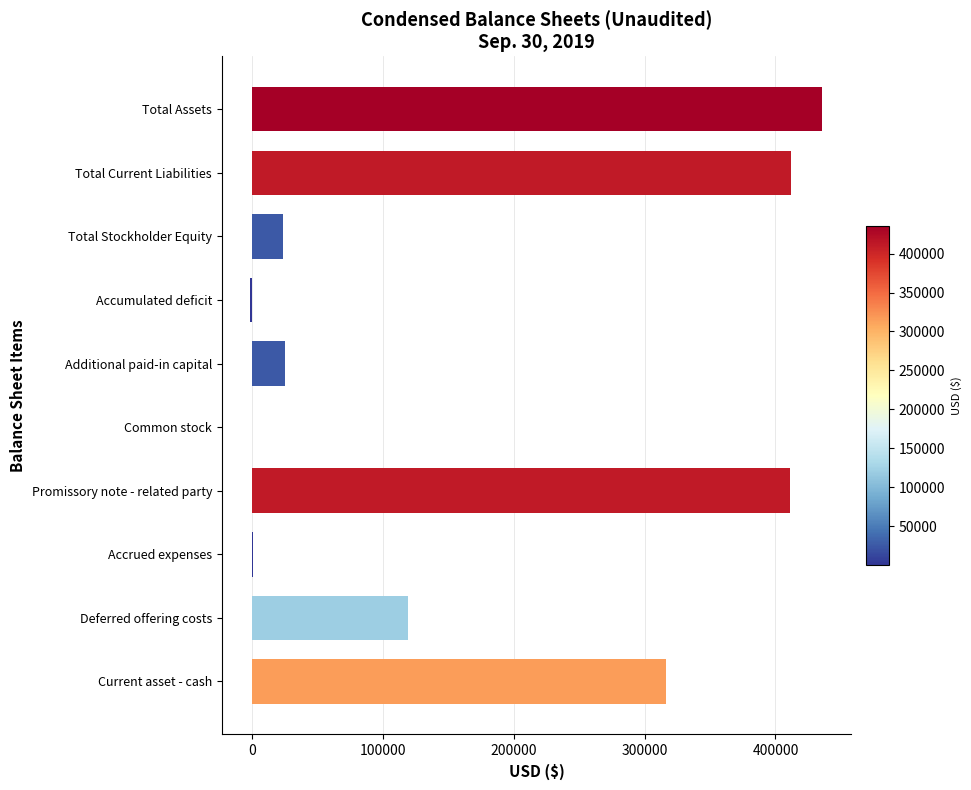

What is the sum of all values?

1743600